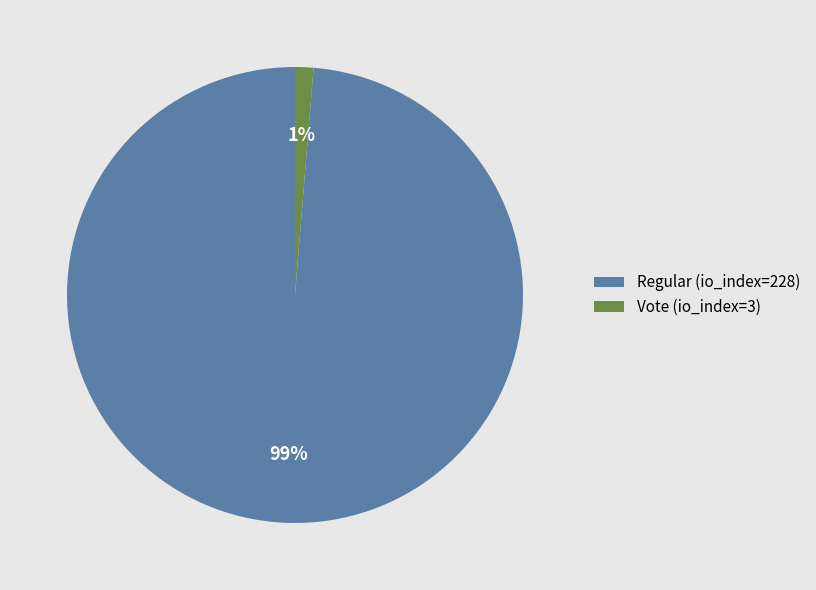

Combined, do Regular (io_index=228) and Vote (io_index=3) account for over 50%?

Yes